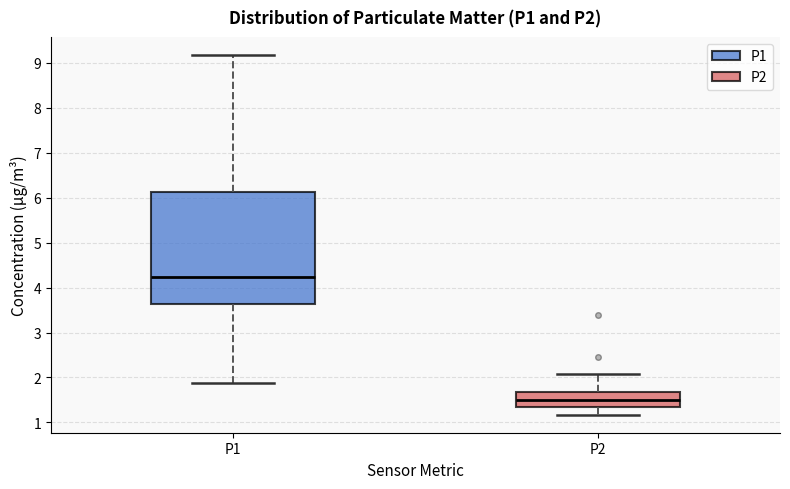

Where does the lower whisker of the box for P2 end on the y-axis? The values are not printed on the chart, so give them approximately, as read against the axis.

1.2